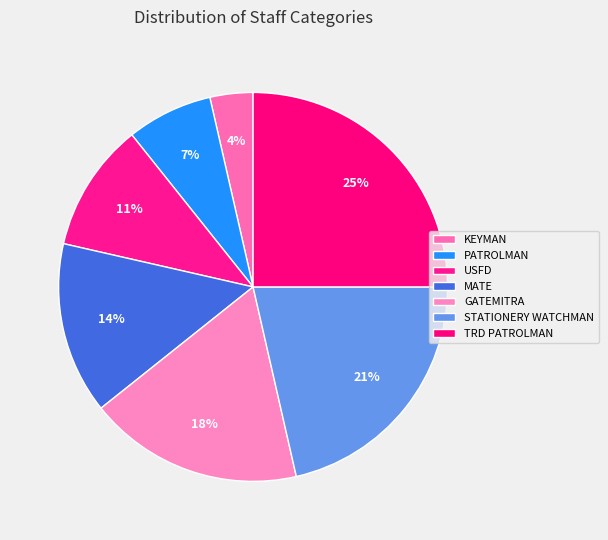

What is the largest slice in the pie chart?

TRD PATROLMAN